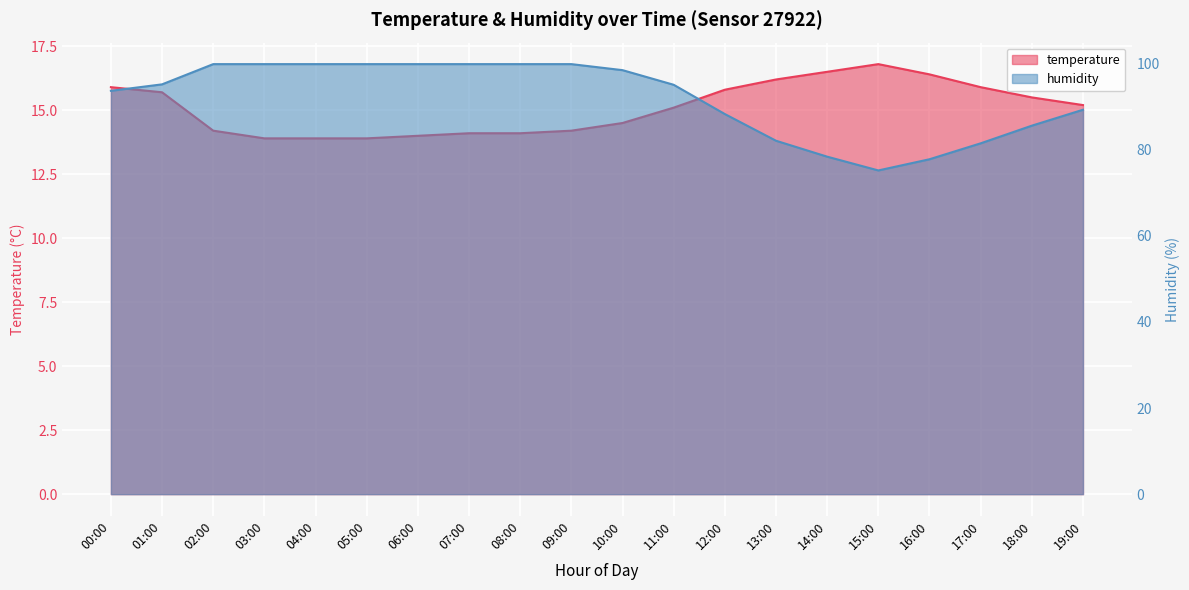

What is the maximum value for humidity?

99.9